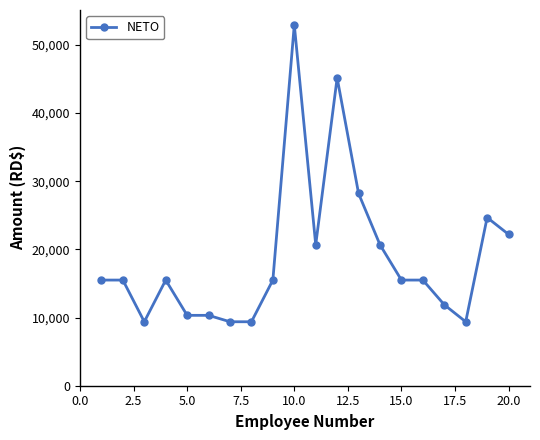

True or false: there are more than 1 points higher than both neighbors.

True